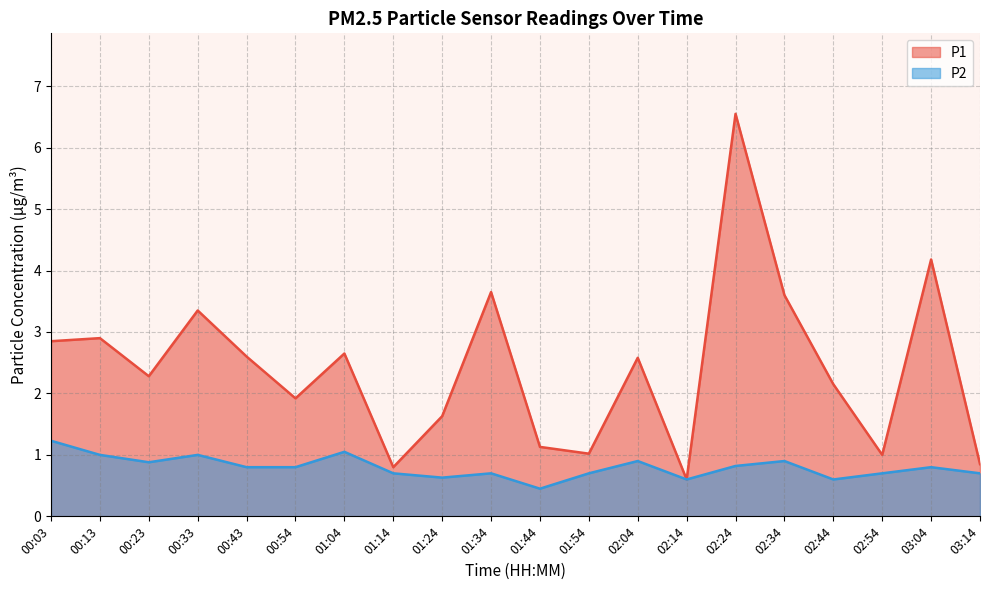

Where is P1 nearest to the value 3?

00:13